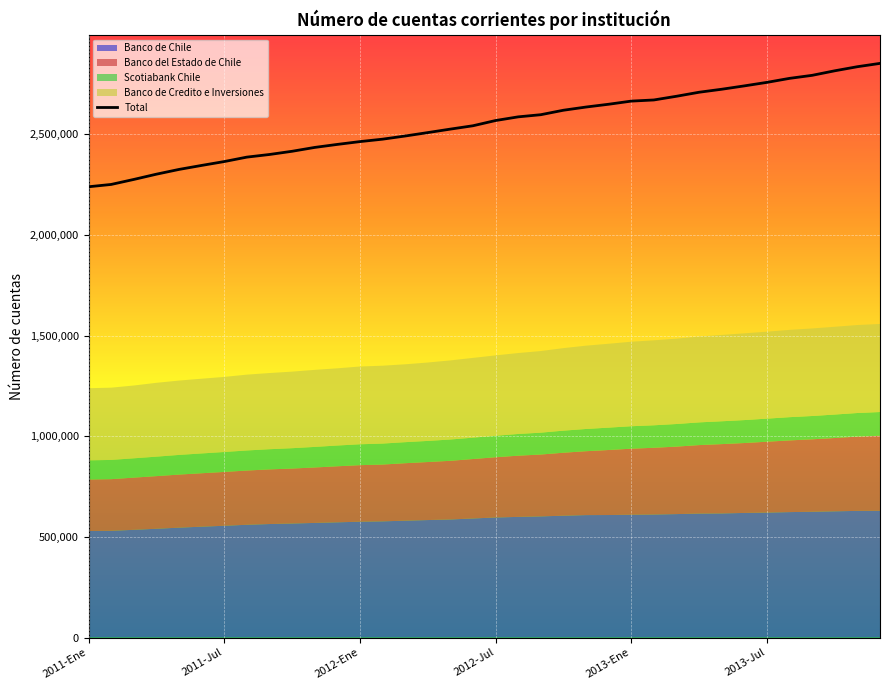

Where is the data nearest to the value 2545470?

17